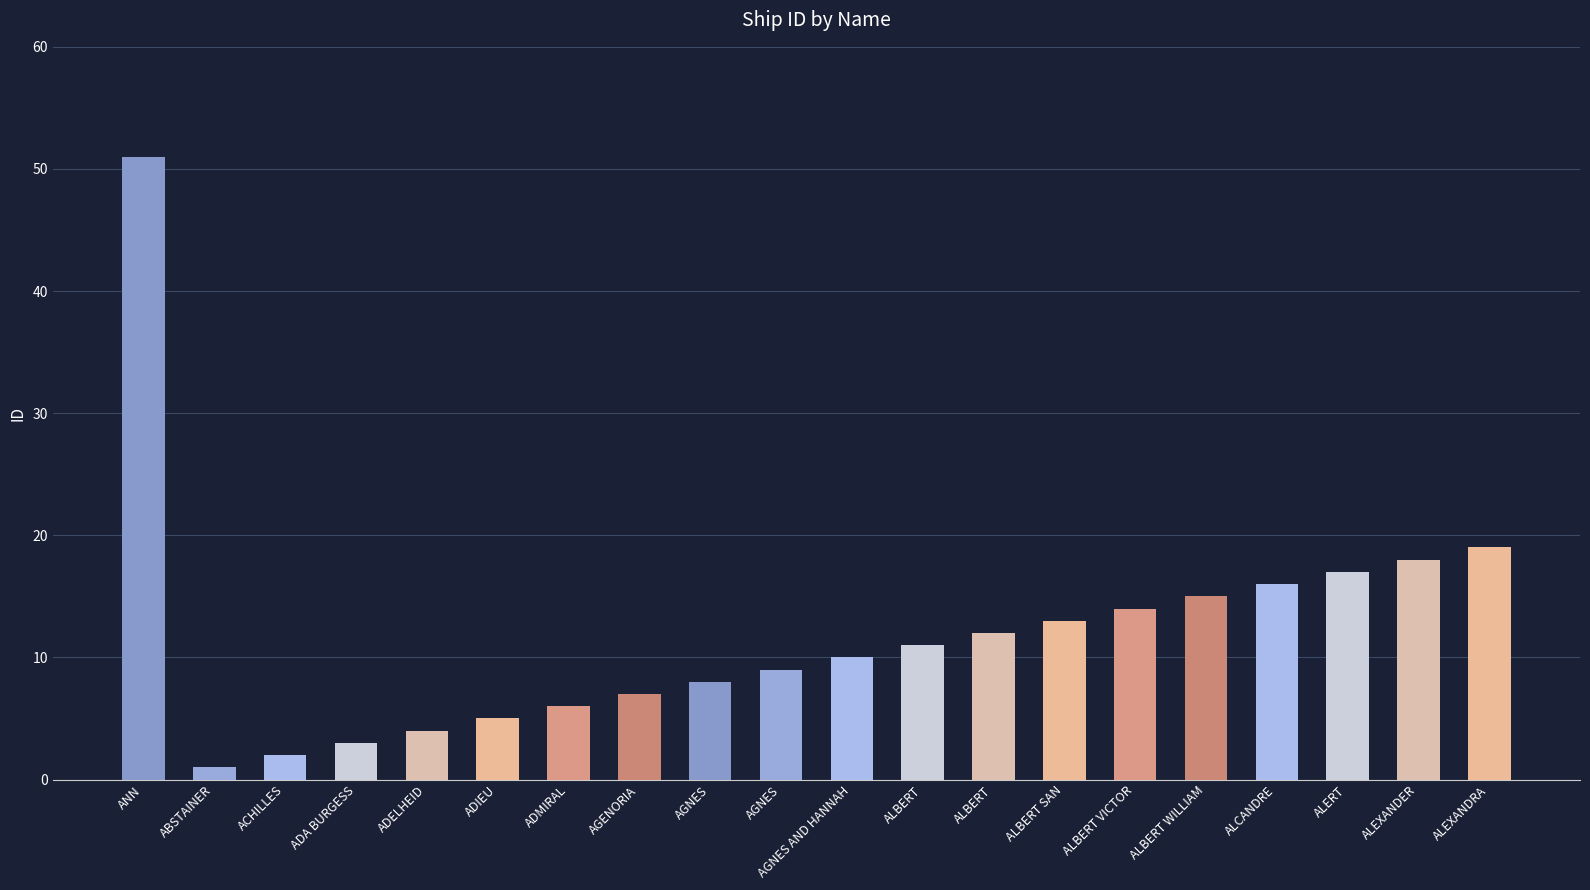

What is the difference between the maximum and second lowest values?

49